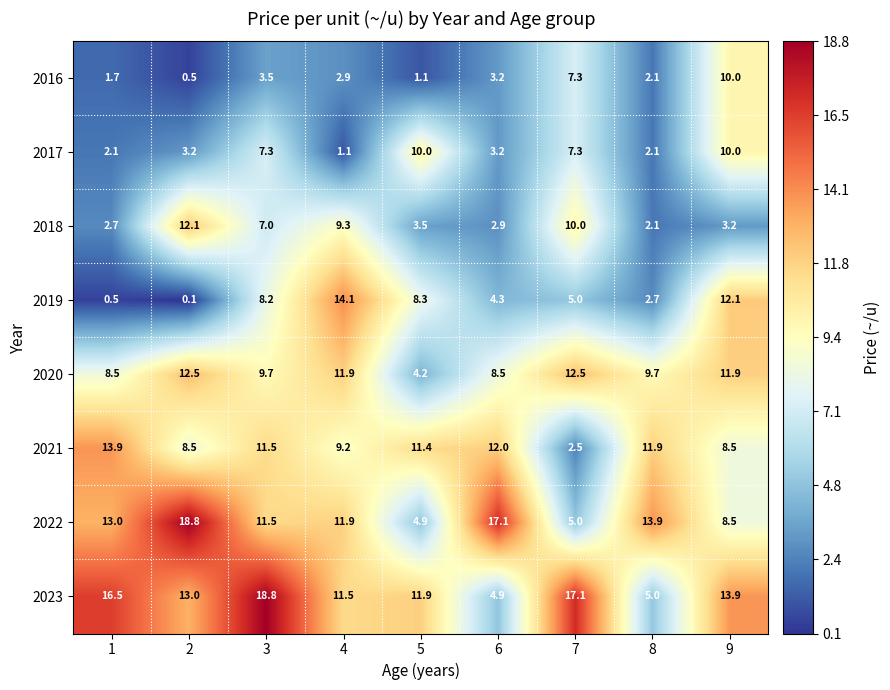

Which series changed the most between 4 and 5?

2017